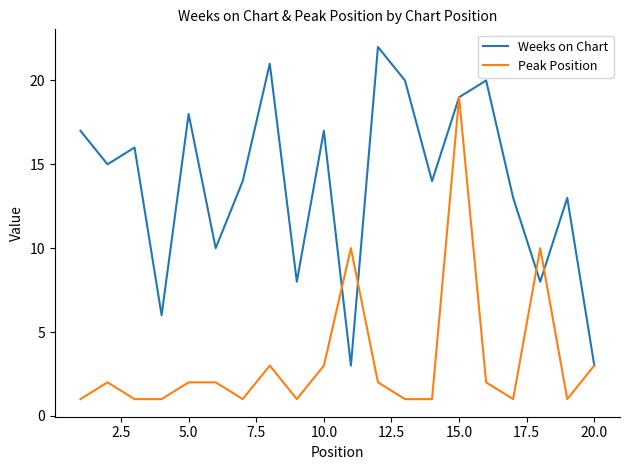

Which series has the largest range (max minus min)?

Weeks on Chart